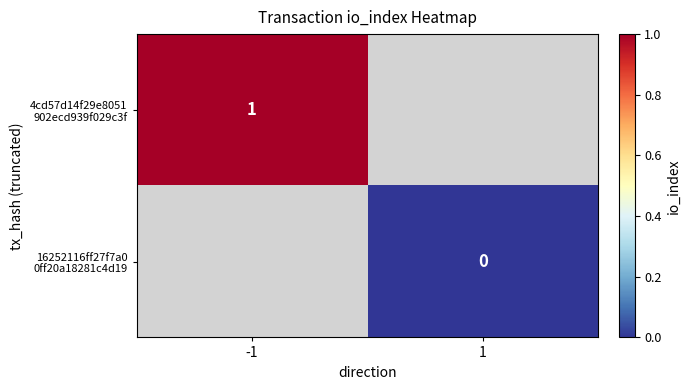

At which label does 4cd57d14f29e8051 902ecd939f029c3f reach its minimum?

-1